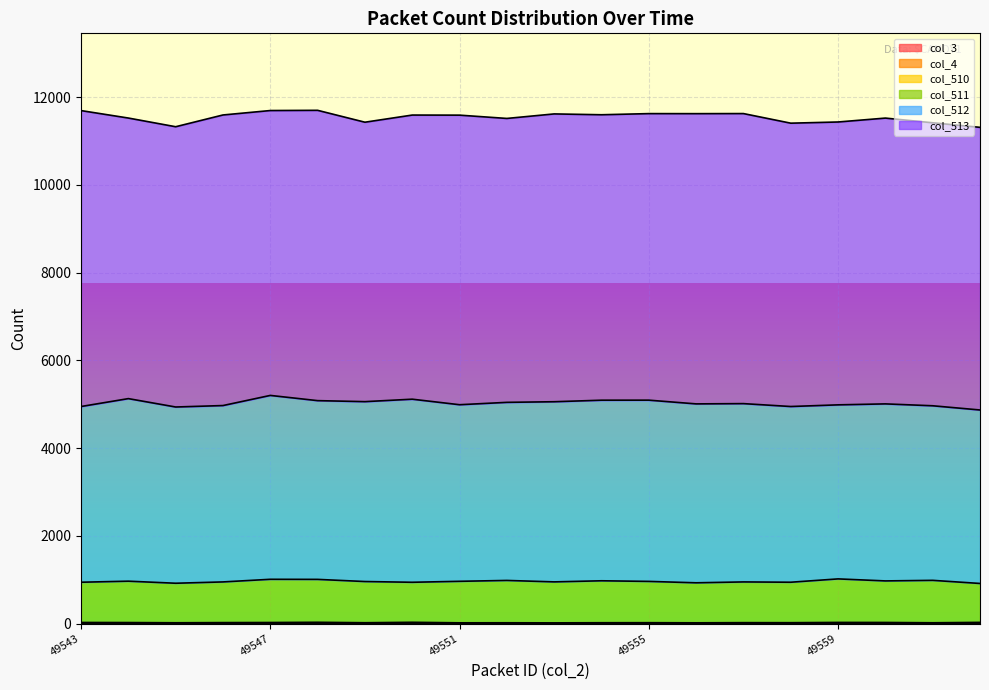

What are all the series names shown in the legend?

col_3, col_4, col_510, col_511, col_512, col_513